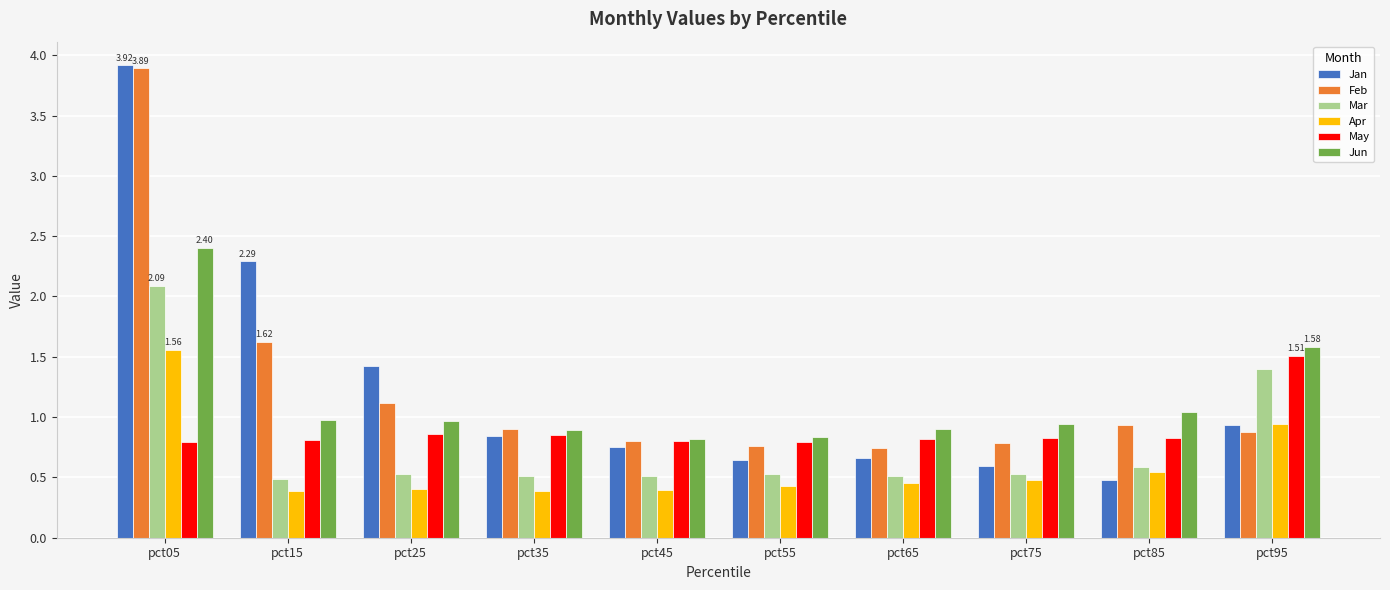

What is the difference between the highest and lowest values at pct65?

0.4